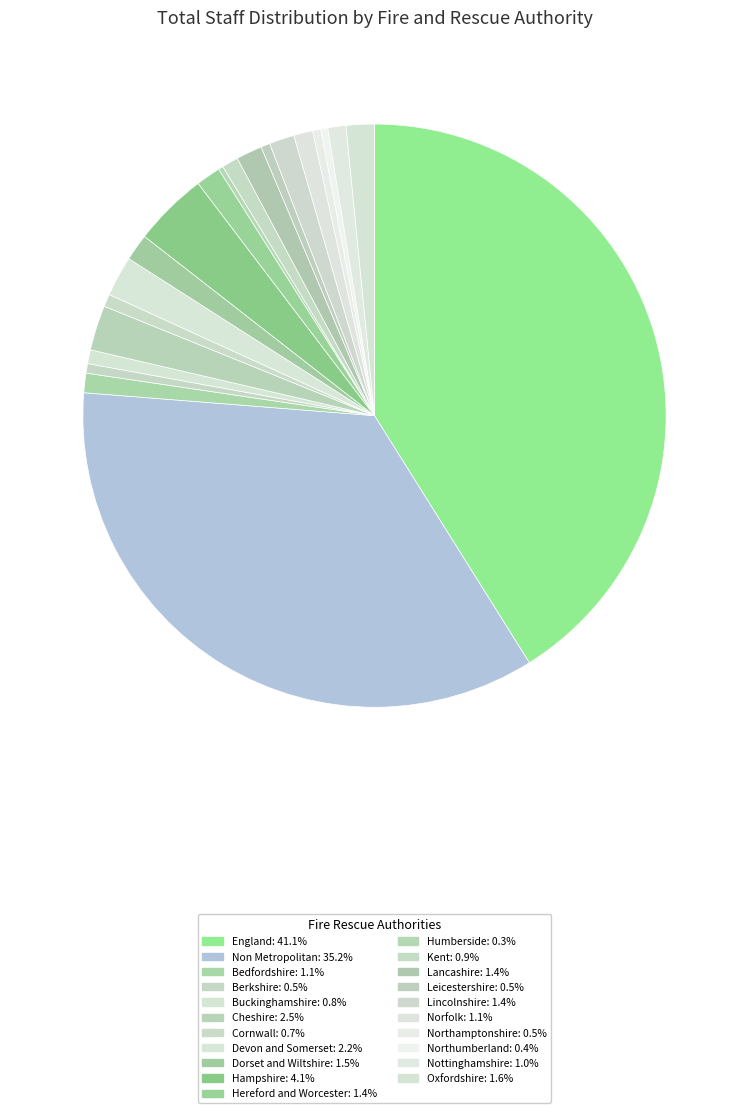

Which category has the smallest portion of the pie?

Humberside